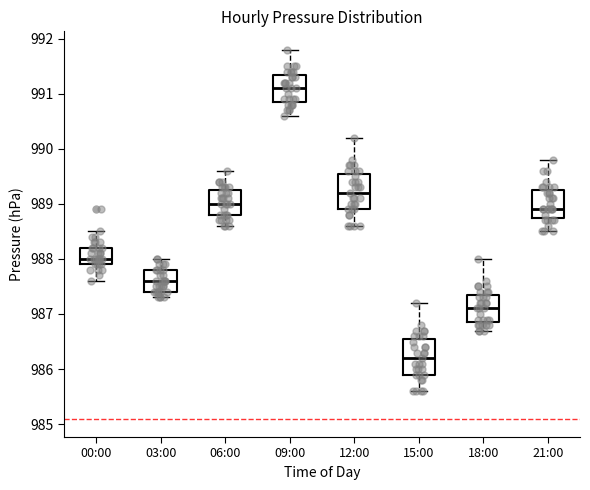

Reading left to right, transcribe this box plot: for each box, give where its median line is, the range the box spans, and where its two whiskers end, as read against the y-axis. The values are not printed on the chart, so give them approximately, as read against the axis.

00:00: median 988.0, box 987.9 to 988.2, whiskers 987.6 to 988.5
03:00: median 987.6, box 987.4 to 987.8, whiskers 987.3 to 988.0
06:00: median 989.0, box 988.8 to 989.3, whiskers 988.6 to 989.6
09:00: median 991.1, box 990.9 to 991.4, whiskers 990.6 to 991.8
12:00: median 989.2, box 988.9 to 989.6, whiskers 988.6 to 990.2
15:00: median 986.2, box 985.9 to 986.6, whiskers 985.6 to 987.2
18:00: median 987.1, box 986.9 to 987.4, whiskers 986.7 to 988.0
21:00: median 988.9, box 988.8 to 989.3, whiskers 988.5 to 989.8